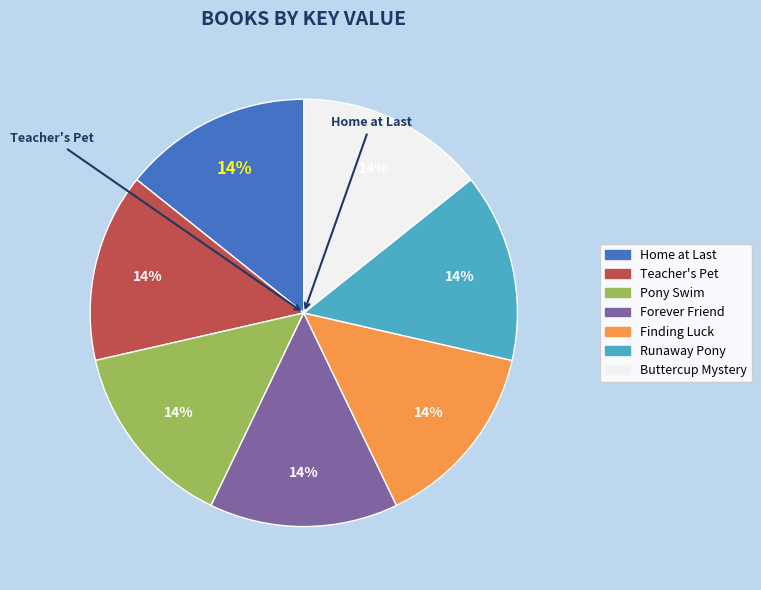

To the nearest percent, what is the average slice percentage?

14%